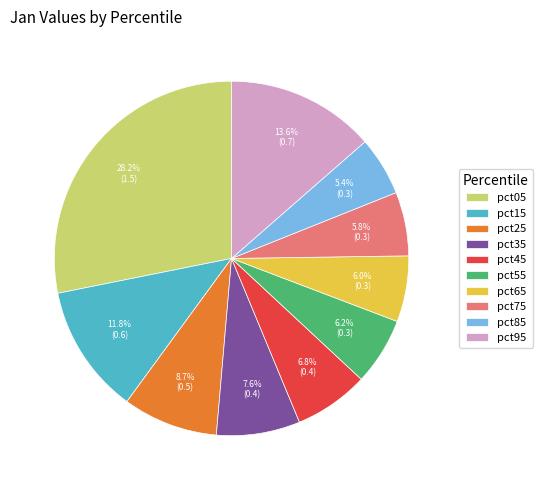

Is there any slice that represents more than half of the pie?

No